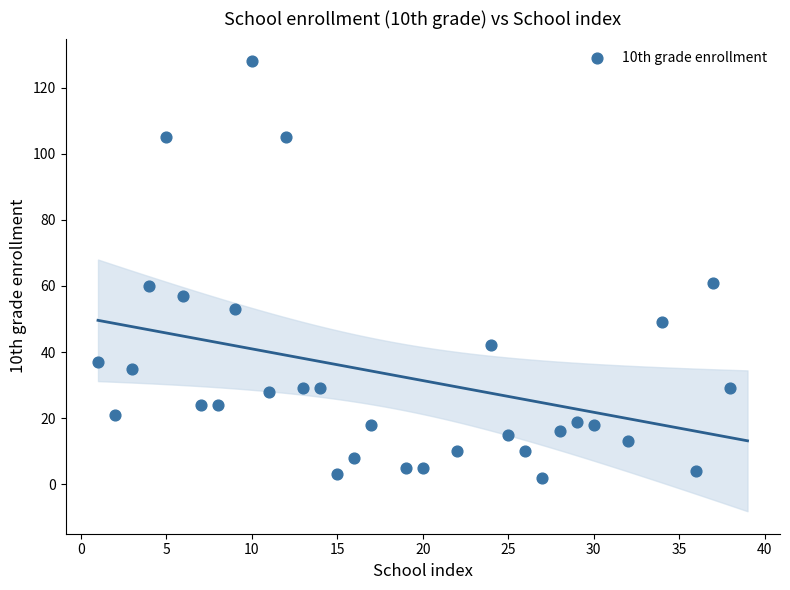

What is the range of Y values (max minus min)?

126